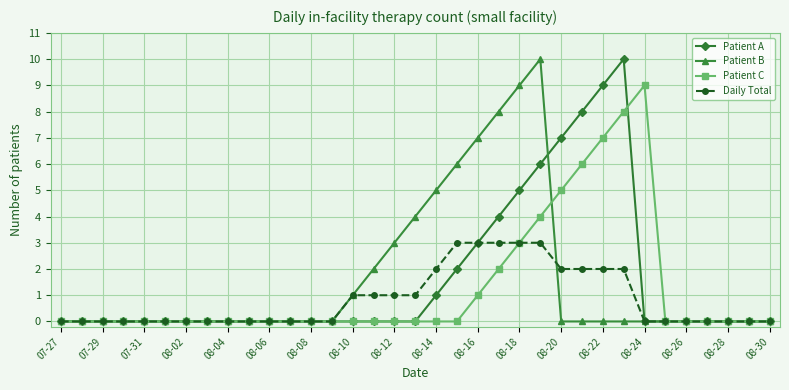

What are all the series names shown in the legend?

Patient A, Patient B, Patient C, Daily Total